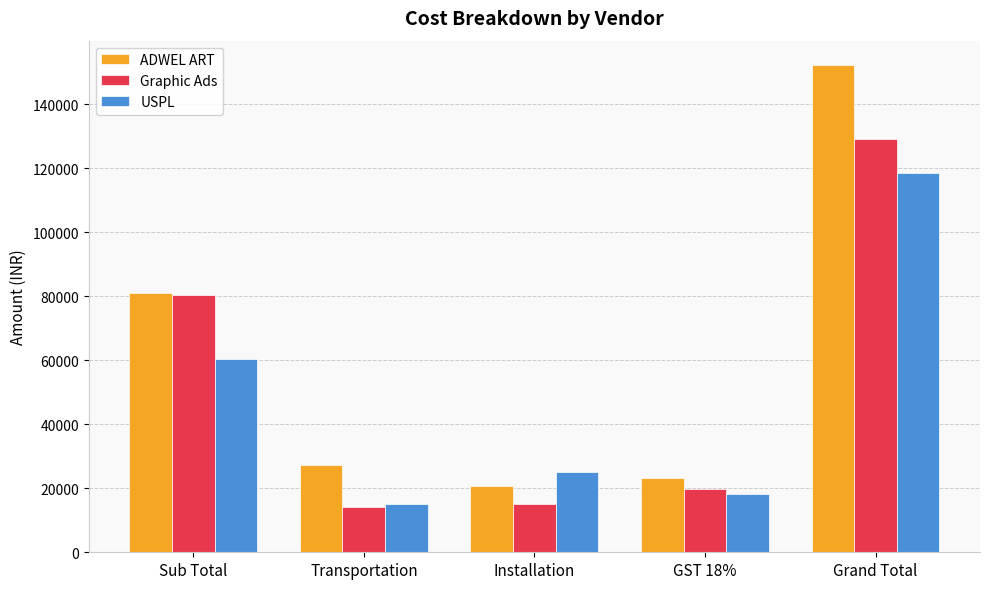

What is the average value of the Graphic Ads series?

51636.3